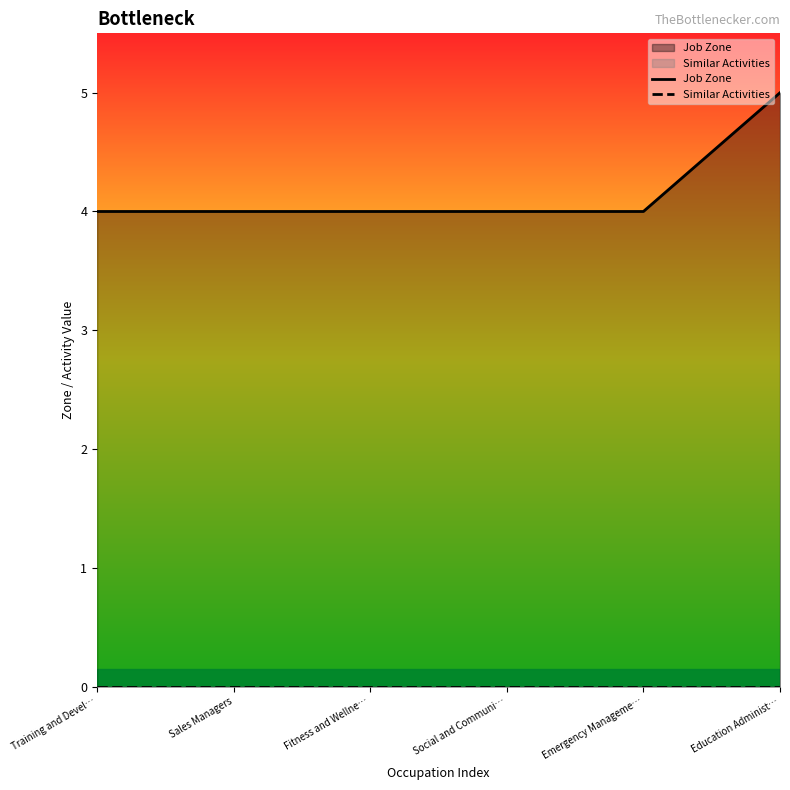

Which has a higher value, Training and Devel… or Fitness and Wellne…?

Training and Devel…